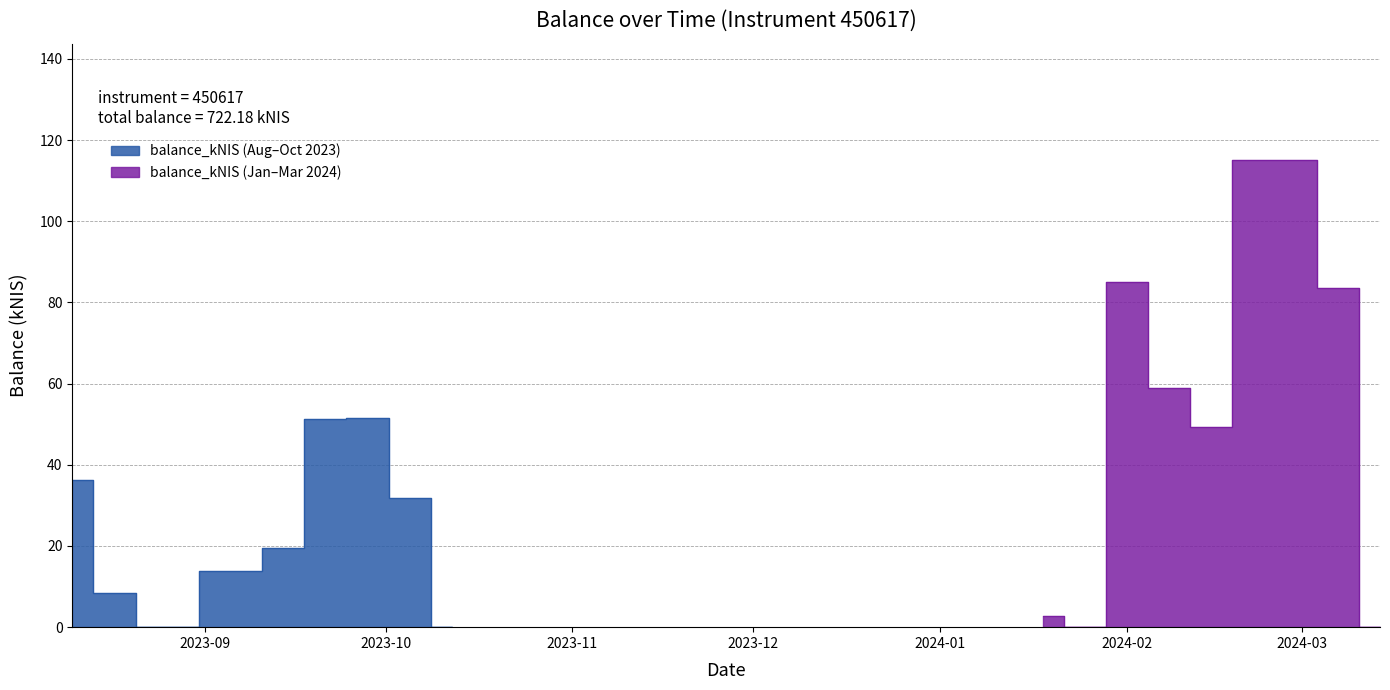

Rank the categories by value from highest to lowest.

2024-02-22, 2024-02-29, 2024-02-01, 2024-03-07, 2024-02-08, 2023-09-28, 2023-09-21, 2024-02-15, 2023-08-10, 2023-10-05, 2023-09-14, 2023-09-07, 2023-08-17, 2024-01-18, 2023-08-24, 2023-10-12, 2024-01-25, 2024-03-14